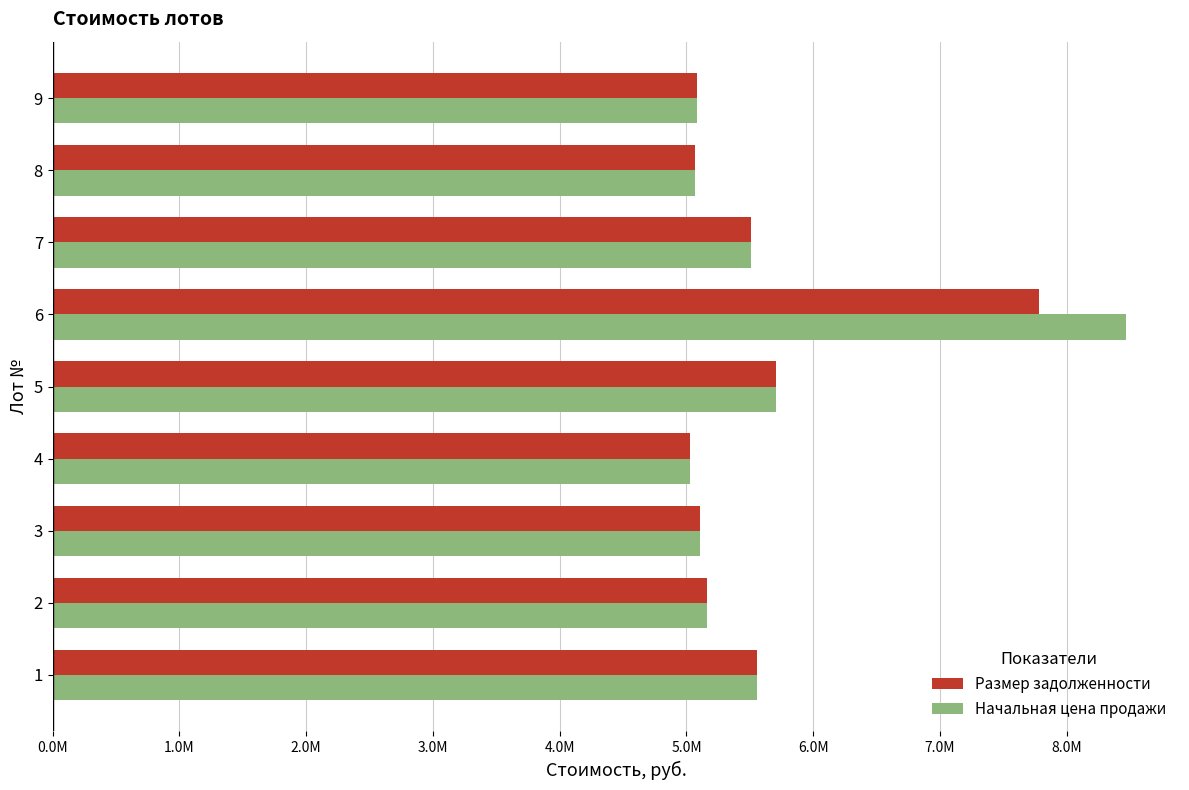

What position from the right is 5.0M?

4